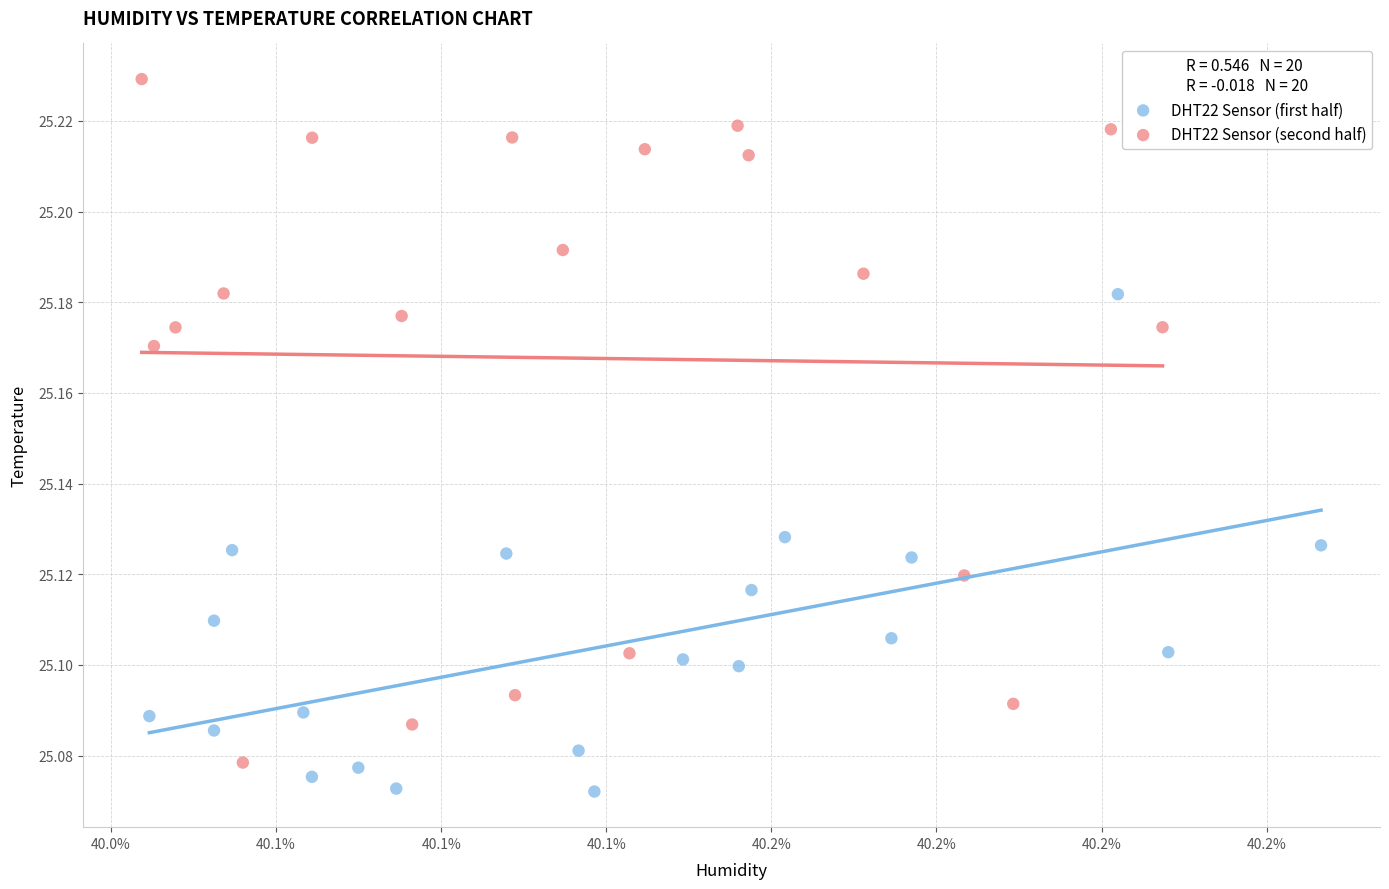

Which series has the widest spread of Y values?

DHT22 Sensor (second half)